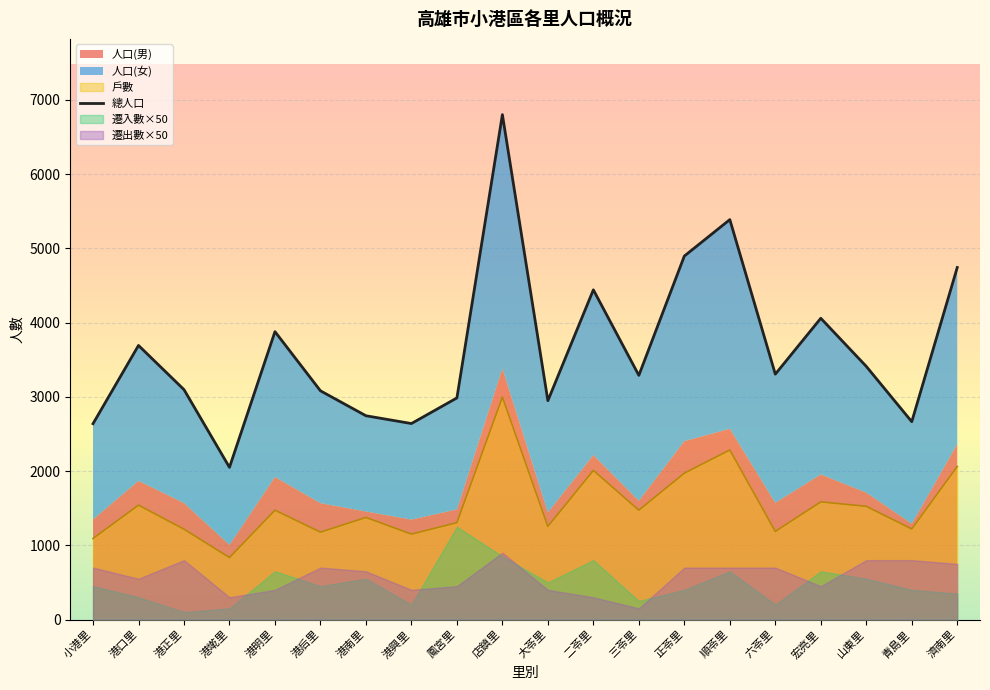

At which label does the data first exceed 3305?

港口里